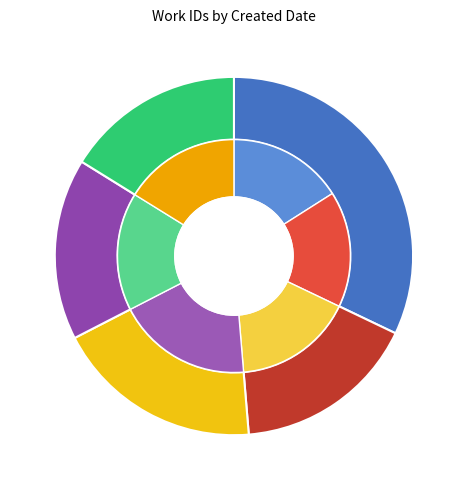

True or false: 2004-07-12 accounts for 17% of the total.

True